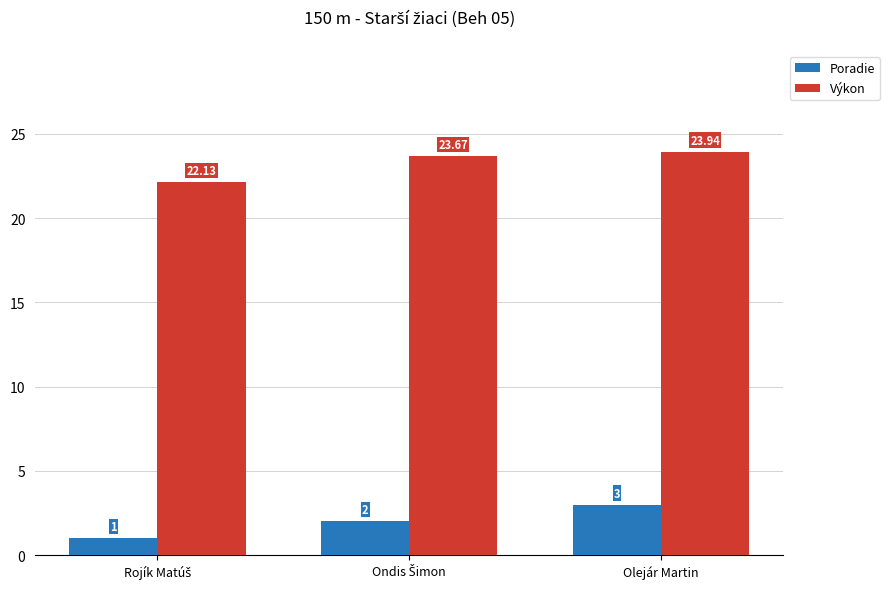

What is the difference between the maximum and second lowest values in the Výkon series?

0.3